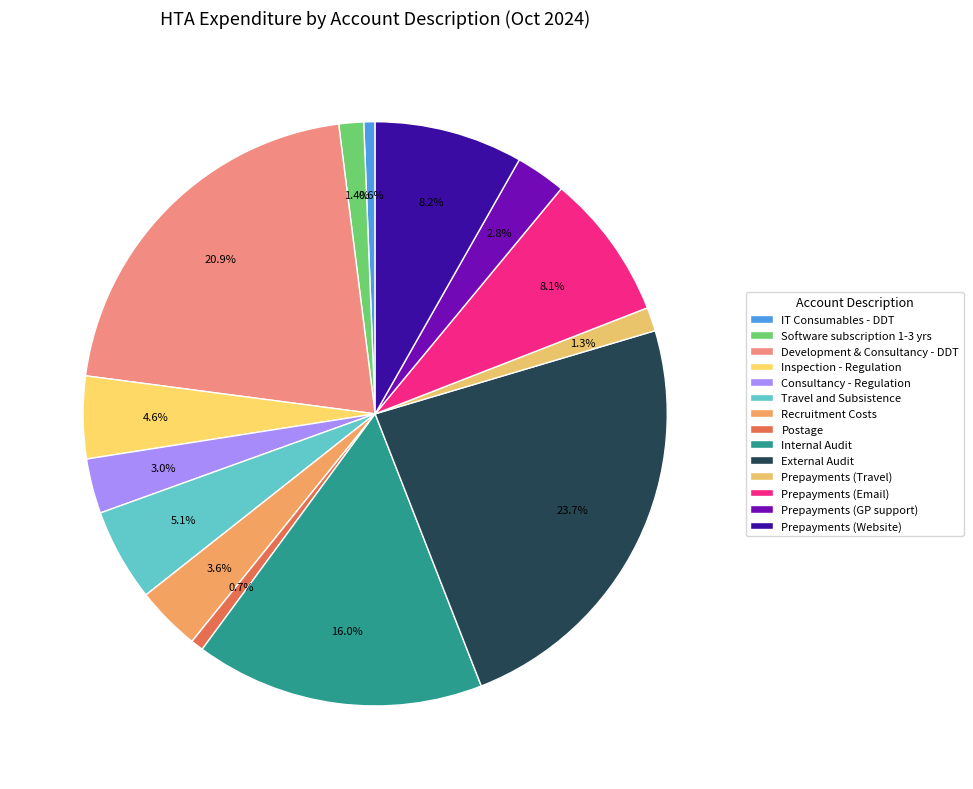

The Postage slice represents 1% of the pie. True or false?

True